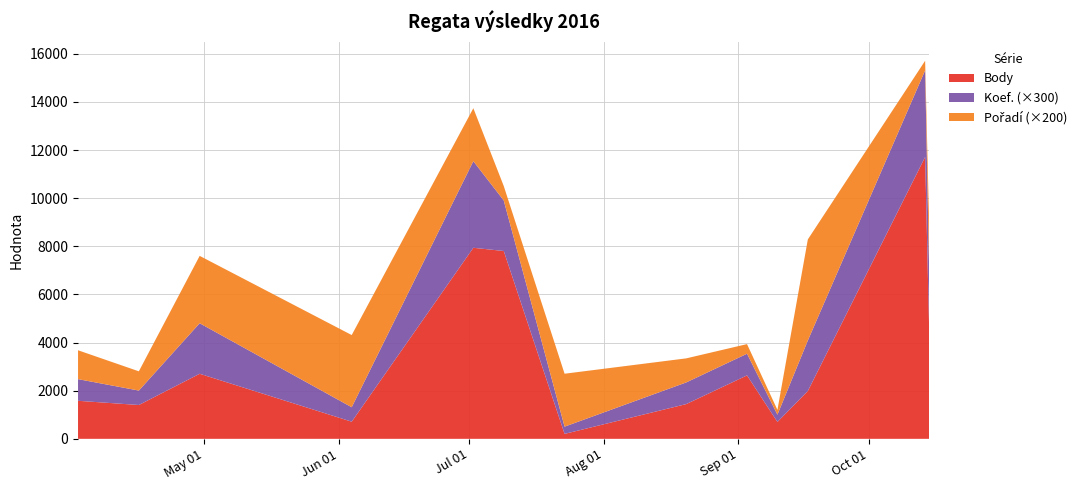

Reading left to right, list all the values displayed in this chart.

Body: 2016-04-02=1581	2016-04-16=1406	2016-04-30=2704	2016-06-04=713	2016-07-02=7940	2016-07-09=7807	2016-07-23=206	2016-08-20=1444	2016-09-03=2637	2016-09-10=703	2016-09-17=1988	2016-10-14=11713	2016-10-15=3992
Koef.: 2016-04-02=3	2016-04-16=2	2016-04-30=7	2016-06-04=2	2016-07-02=12	2016-07-09=7	2016-07-23=1	2016-08-20=3	2016-09-03=3	2016-09-10=1	2016-09-17=7	2016-10-14=12	2016-10-15=8
Pořadí: 2016-04-02=6	2016-04-16=4	2016-04-30=14	2016-06-04=15	2016-07-02=11	2016-07-09=3	2016-07-23=11	2016-08-20=5	2016-09-03=2	2016-09-10=1	2016-09-17=21	2016-10-14=2	2016-10-15=10